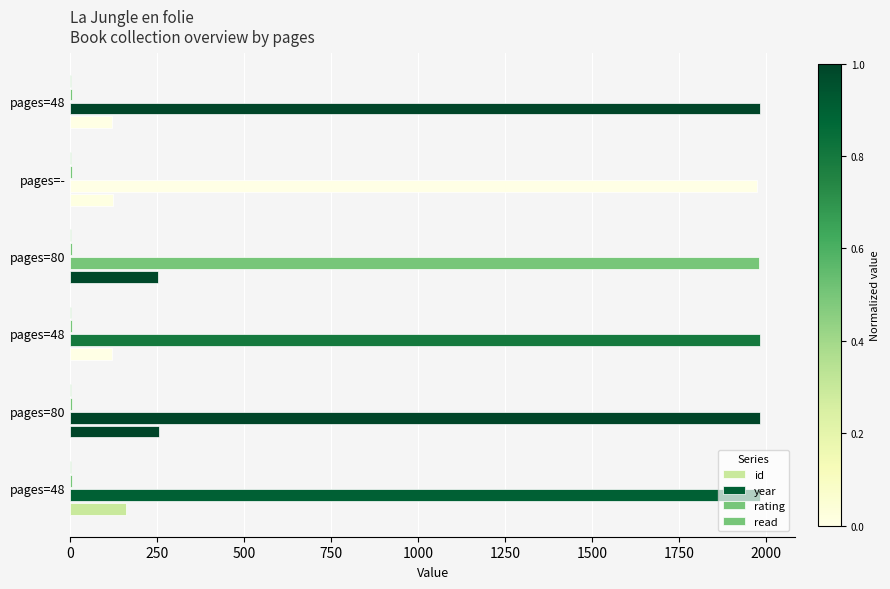

At how many categories does at least one series exceed 731?

6